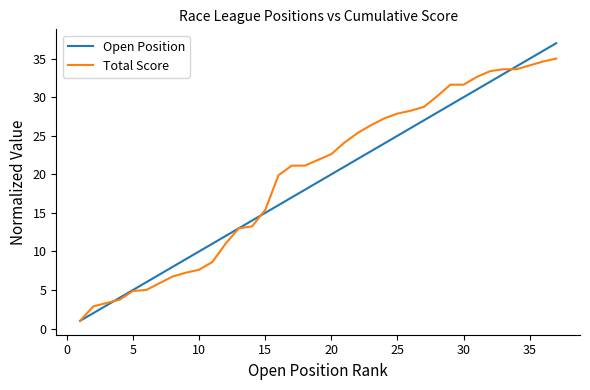

True or false: Open Position has a value of 16.9 at 10.

False